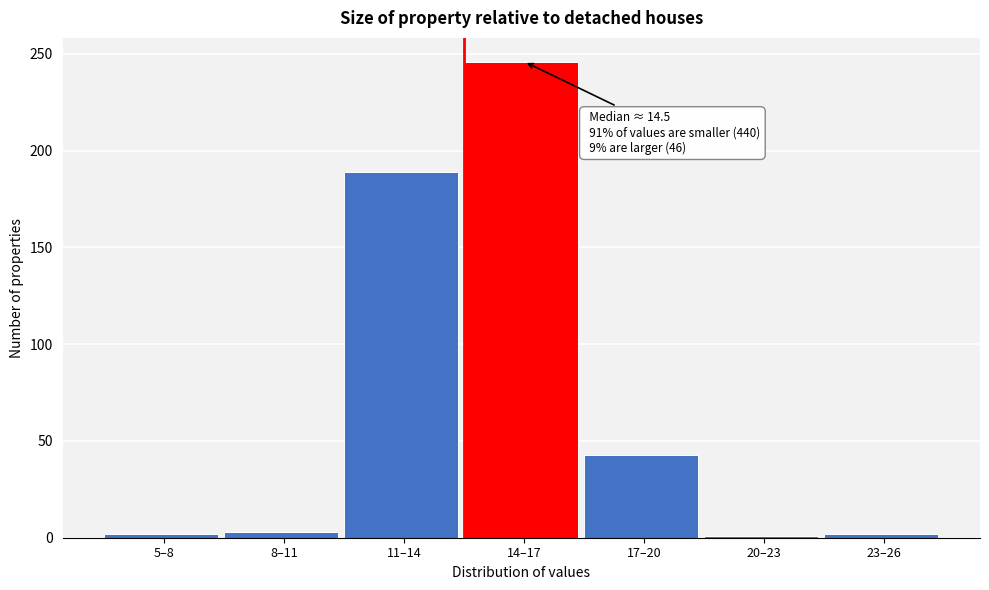

What is the difference between the maximum and minimum values?

245